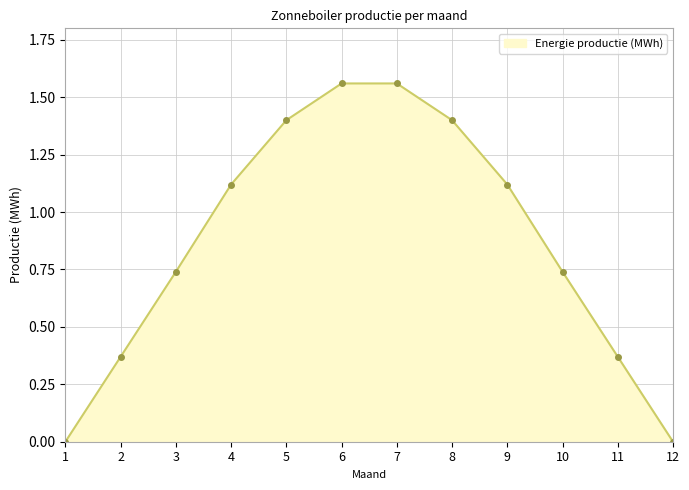

Between 3 and 1, which is larger?

3